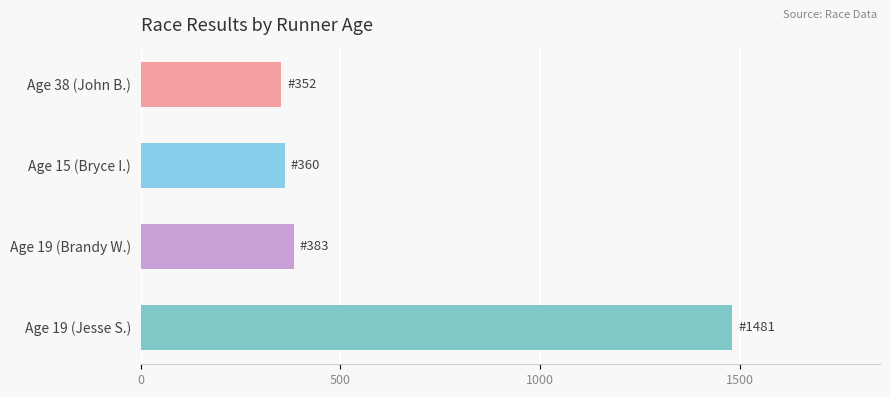

What is the label of the 3rd bar from the top?

Age 19 (Brandy W.)